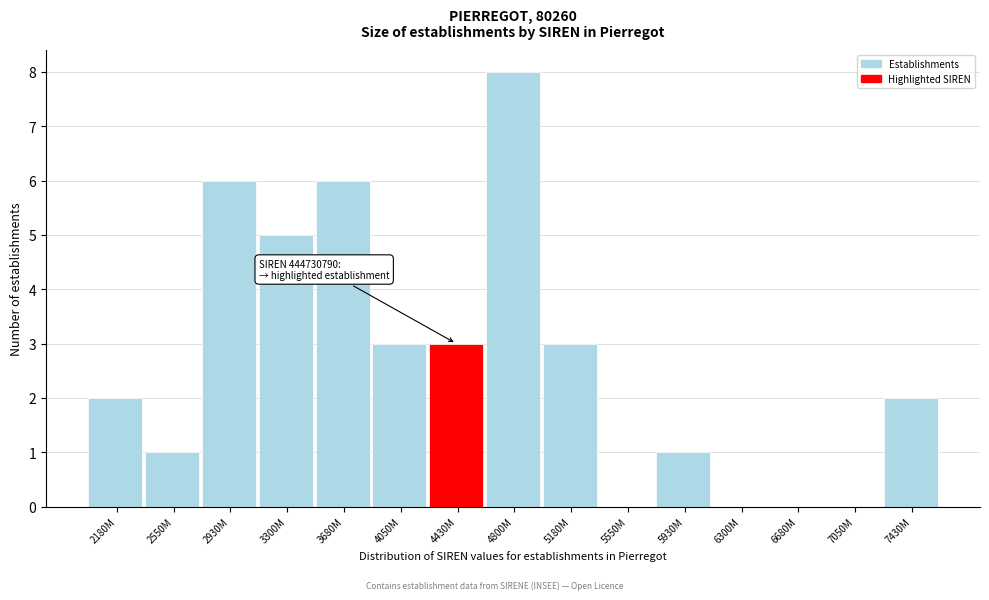

Reading left to right, list all the values displayed in this chart.

2180M=2	2550M=1	2930M=6	3300M=5	3680M=6	4050M=3	4430M=3	4800M=8	5180M=3	5550M=0	5930M=1	6300M=0	6680M=0	7050M=0	7430M=2